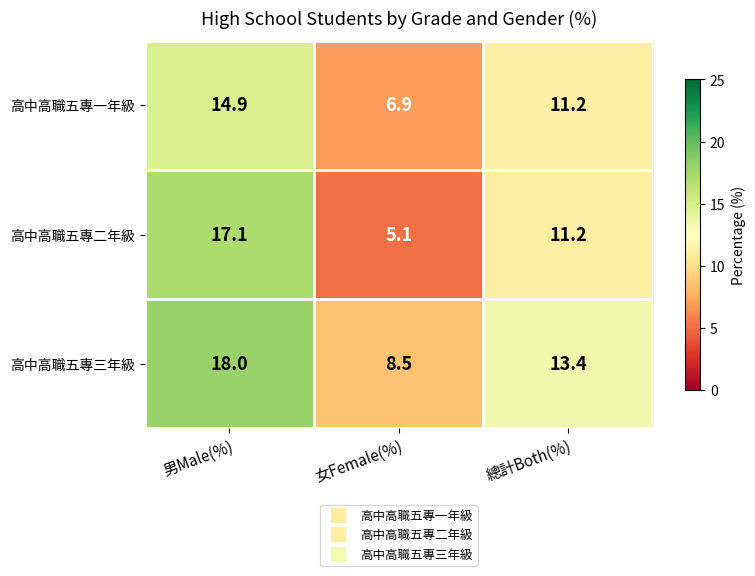

Which category has the lowest value in the 高中高職五專一年級 series?

女Female(%)